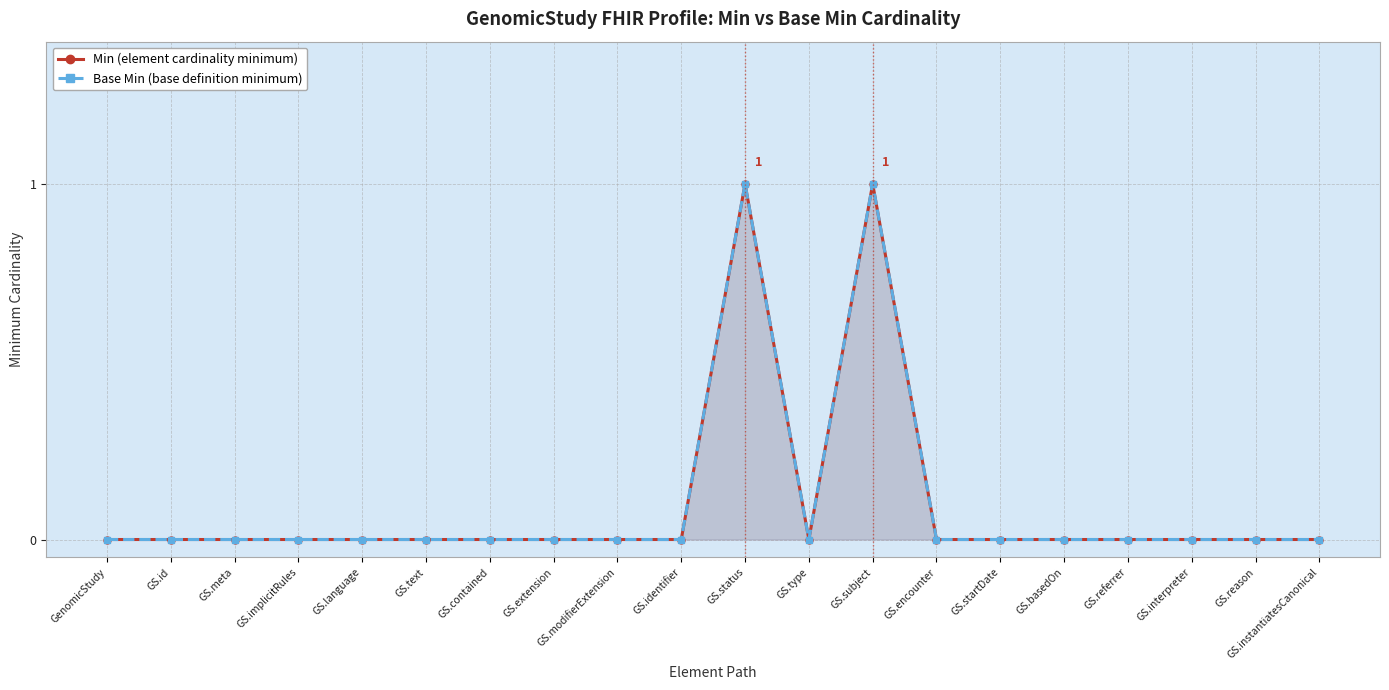

Is the value of Base Min at GS.type greater than the value of Min at GS.type?

No